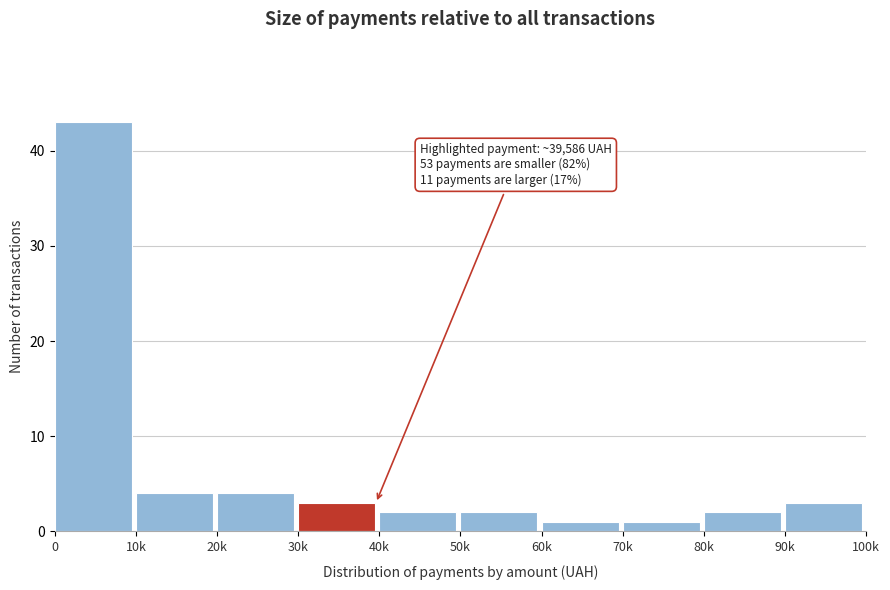

Reading left to right, what are all the values shown in this chart?

0=43	10k=4	20k=4	30k=3	40k=2	50k=2	60k=1	70k=1	80k=2	90k=3